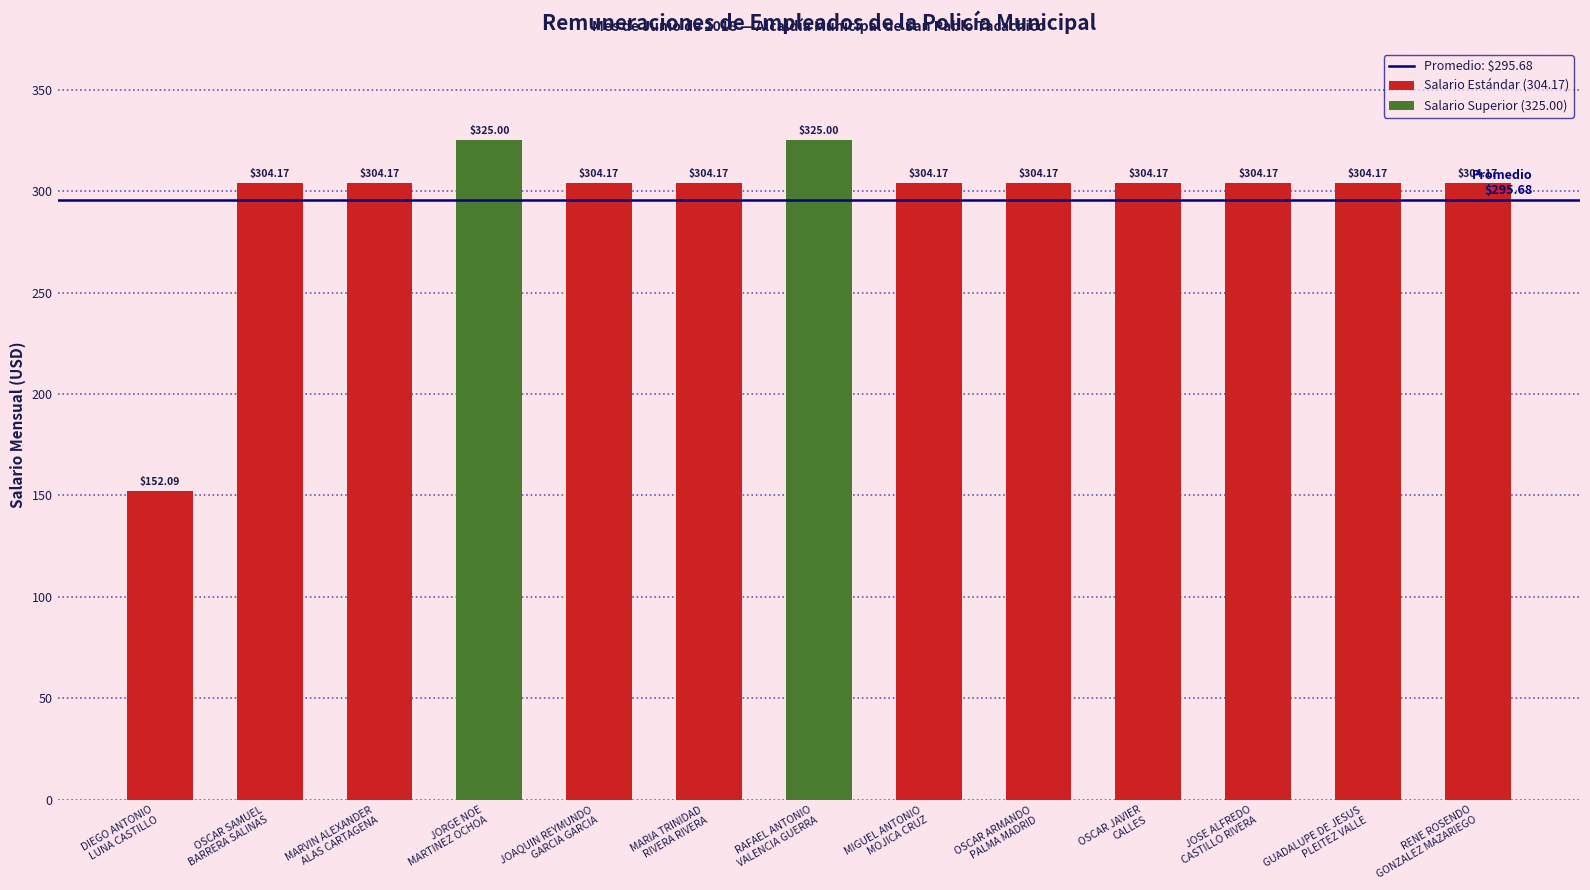

What is the label of the 11th bar from the left?

JOSE ALFREDO
CASTILLO RIVERA